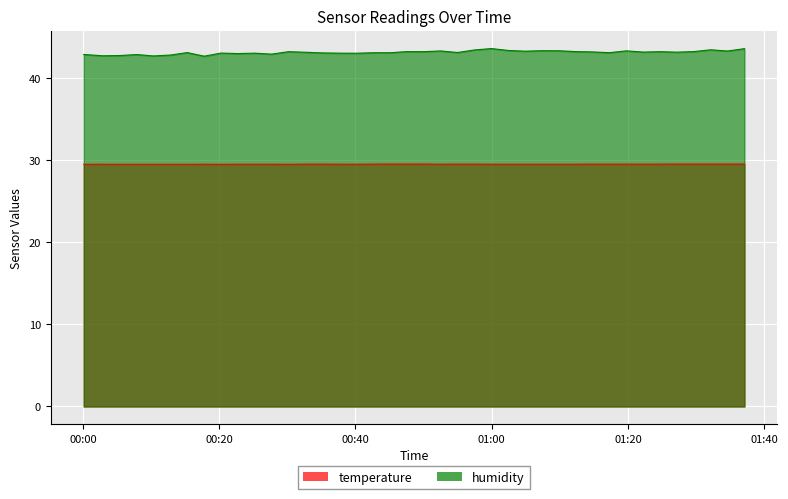

What is the difference between the maximum and minimum values in the humidity series?

0.9